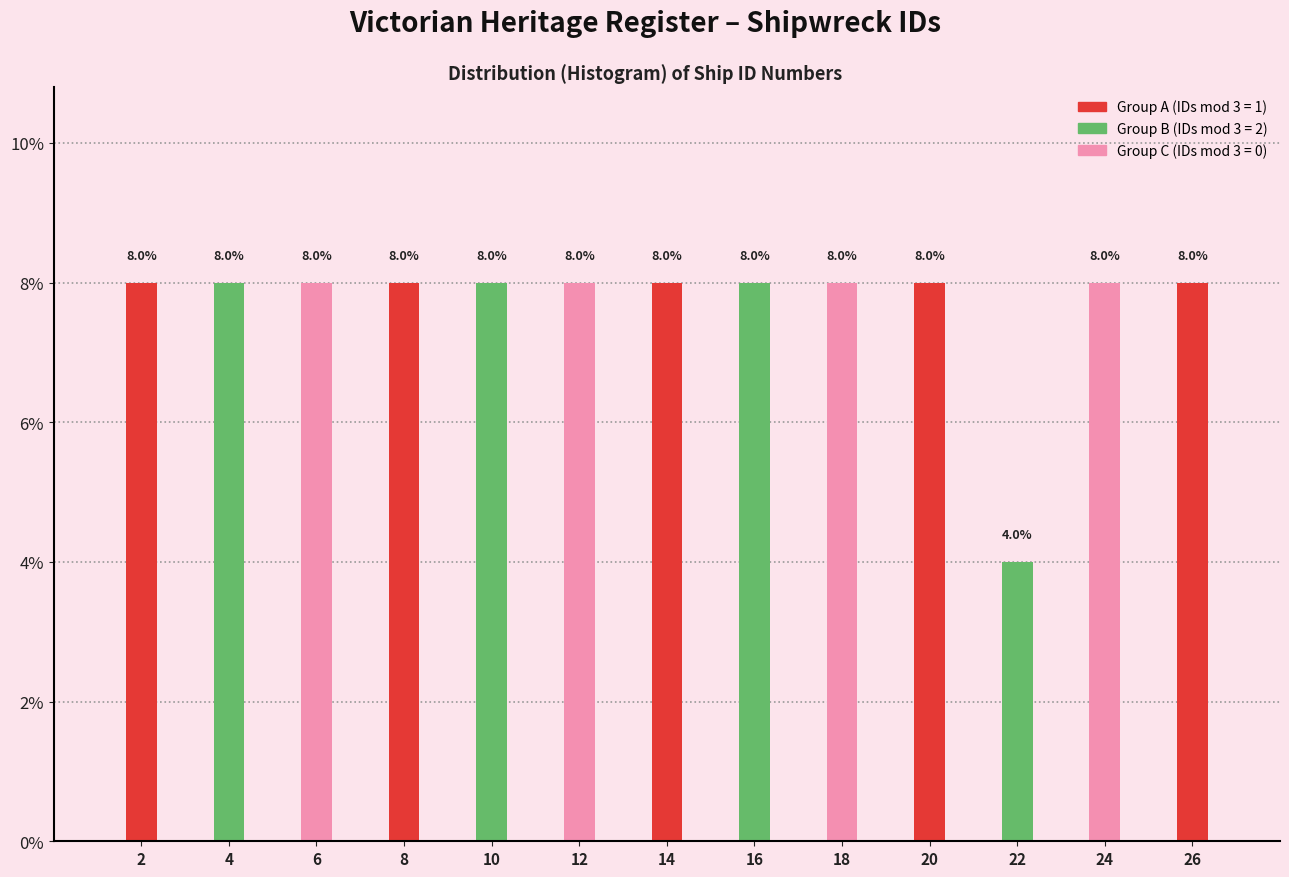

Reading left to right, list all the values displayed in this chart.

2=8	4=8	6=8	8=8	10=8	12=8	14=8	16=8	18=8	20=8	22=4	24=8	26=8